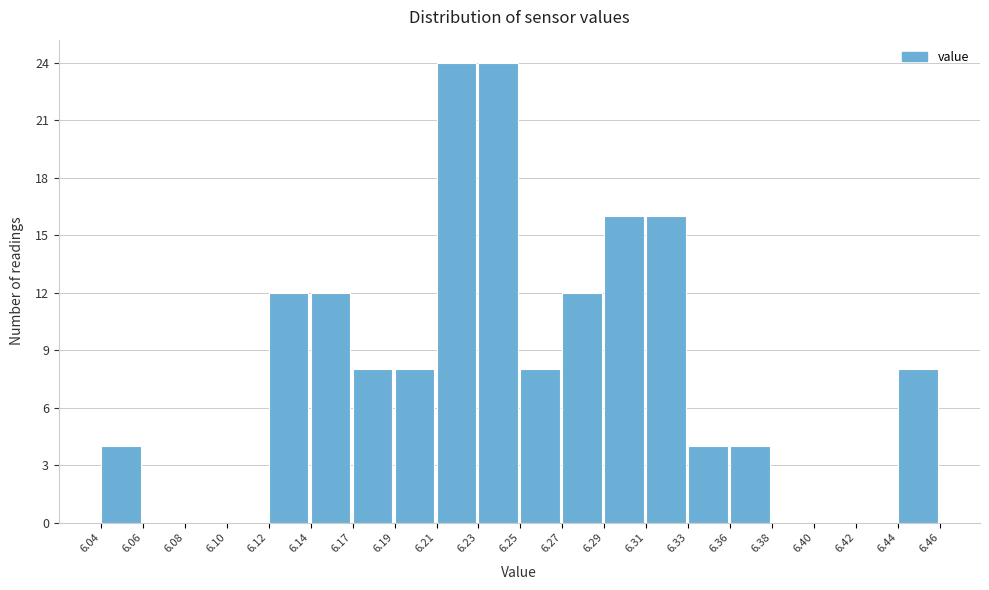

Reading right to left, extract all data points from this chart.

6.44=8	6.42=0	6.40=0	6.38=0	6.36=4	6.33=4	6.31=16	6.29=16	6.27=12	6.25=8	6.23=24	6.21=24	6.19=8	6.17=8	6.14=12	6.12=12	6.10=0	6.08=0	6.06=0	6.04=4